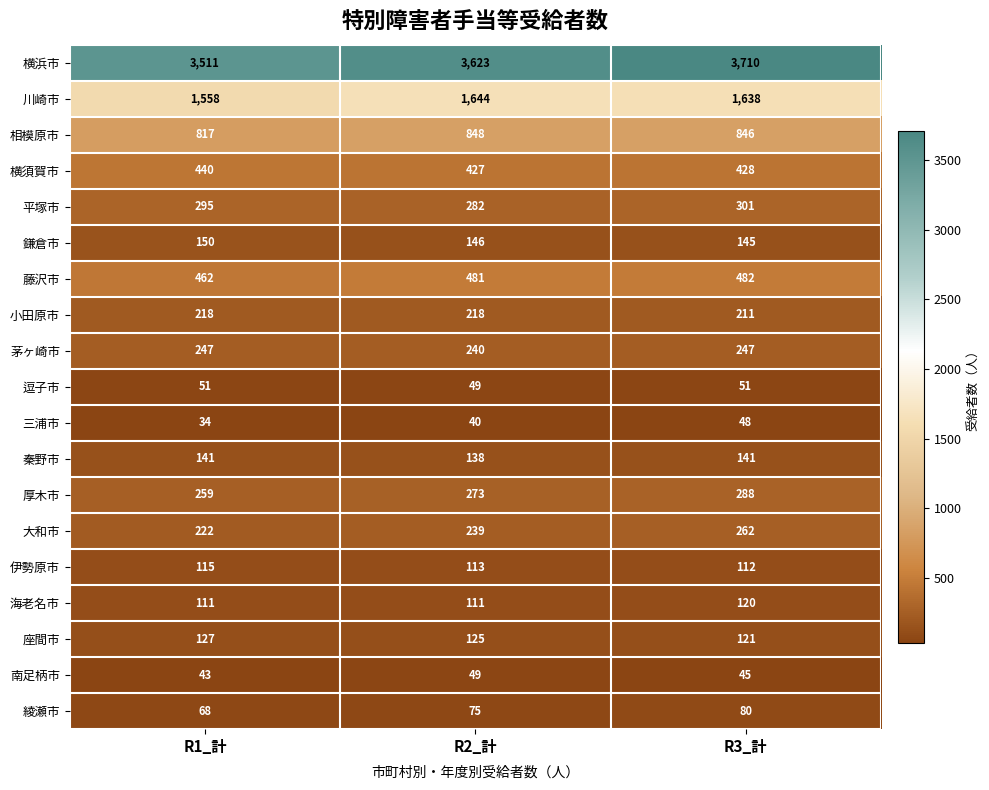

What is the total value across all series at R3_計?

9276